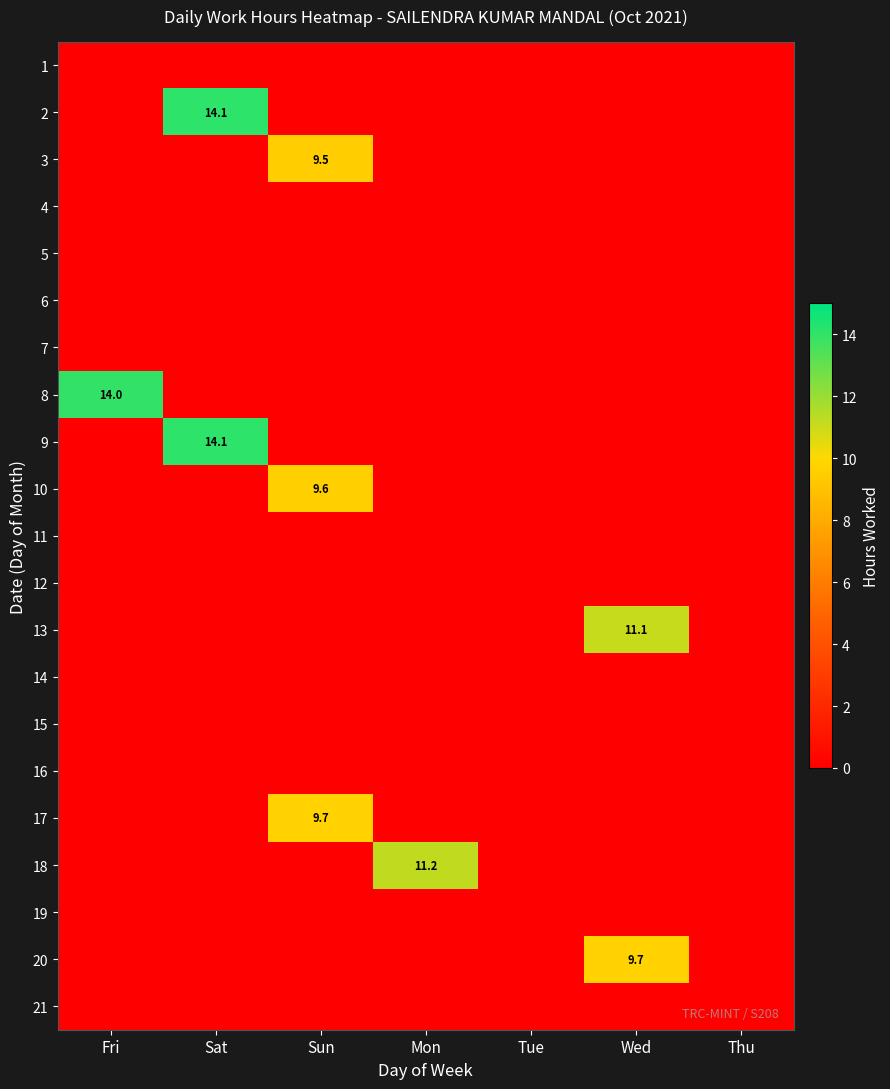

Is it true that 13 equals 11.1 at Wed?

True